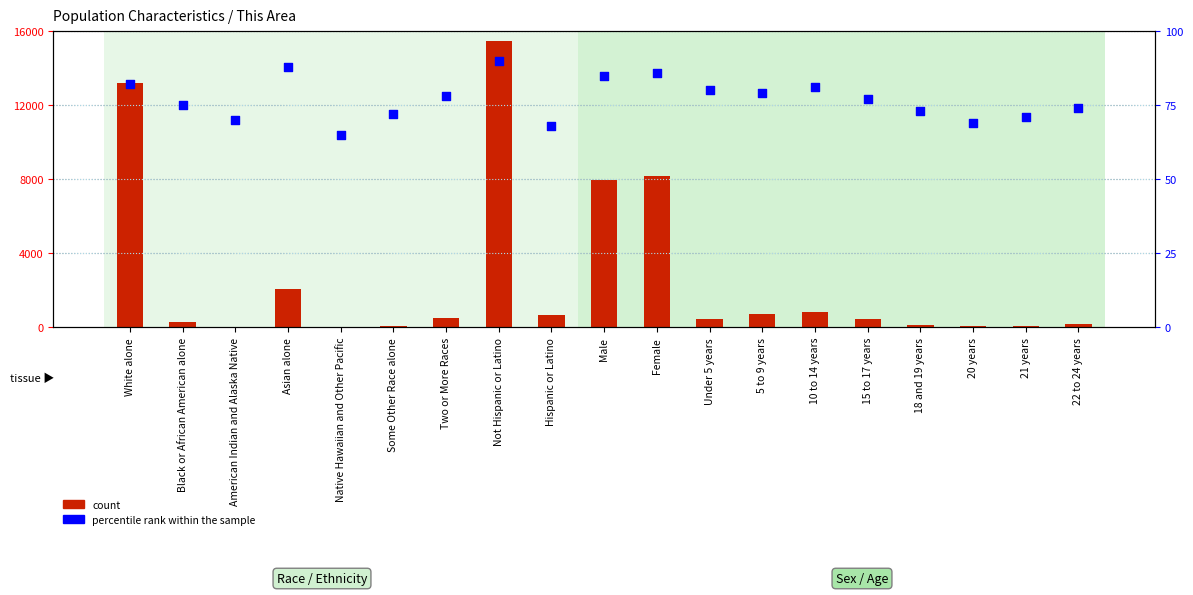

Is the value of count at Under 5 years greater than the value of percentile rank within the sample at Under 5 years?

Yes